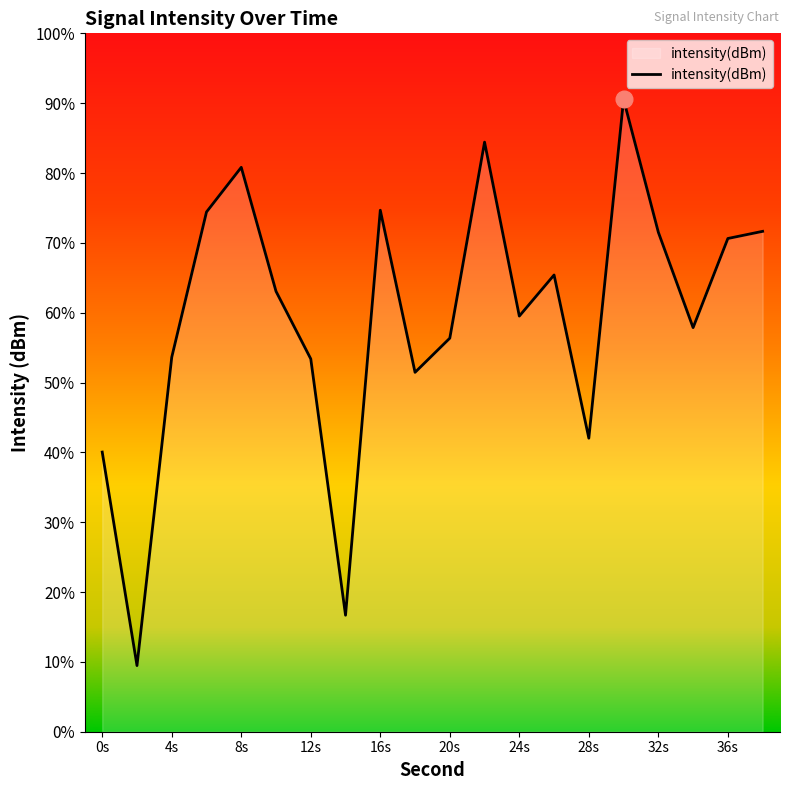

Reading right to left, extract all data points from this chart.

-101.3	-101.6	-105.7	-101.4	-95.3	-110.7	-103.3	-105.2	-97.3	-106.2	-107.7	-100.4	-118.7	-107.1	-104.0	-98.4	-100.4	-107.0	-121.0	-111.3